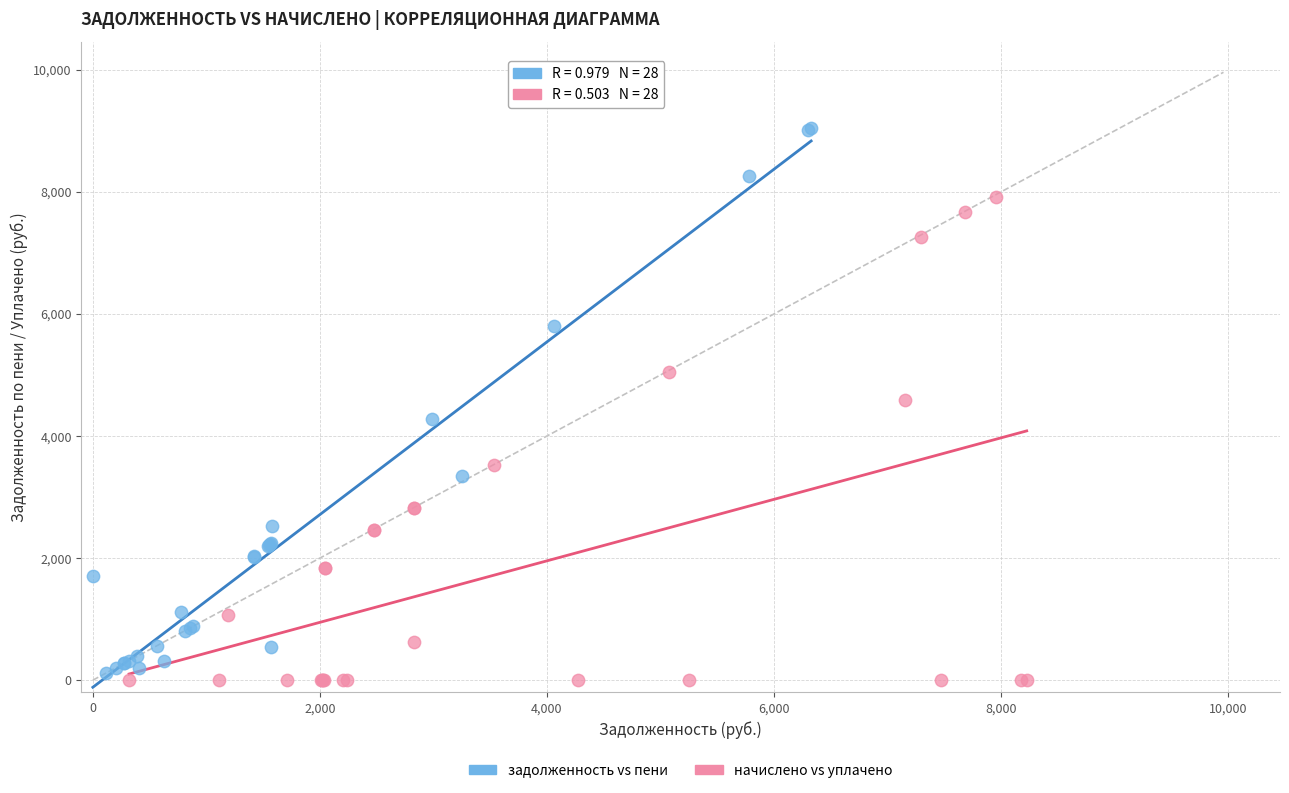

Which series reaches the minimum Y coordinate?

начислено vs уплачено